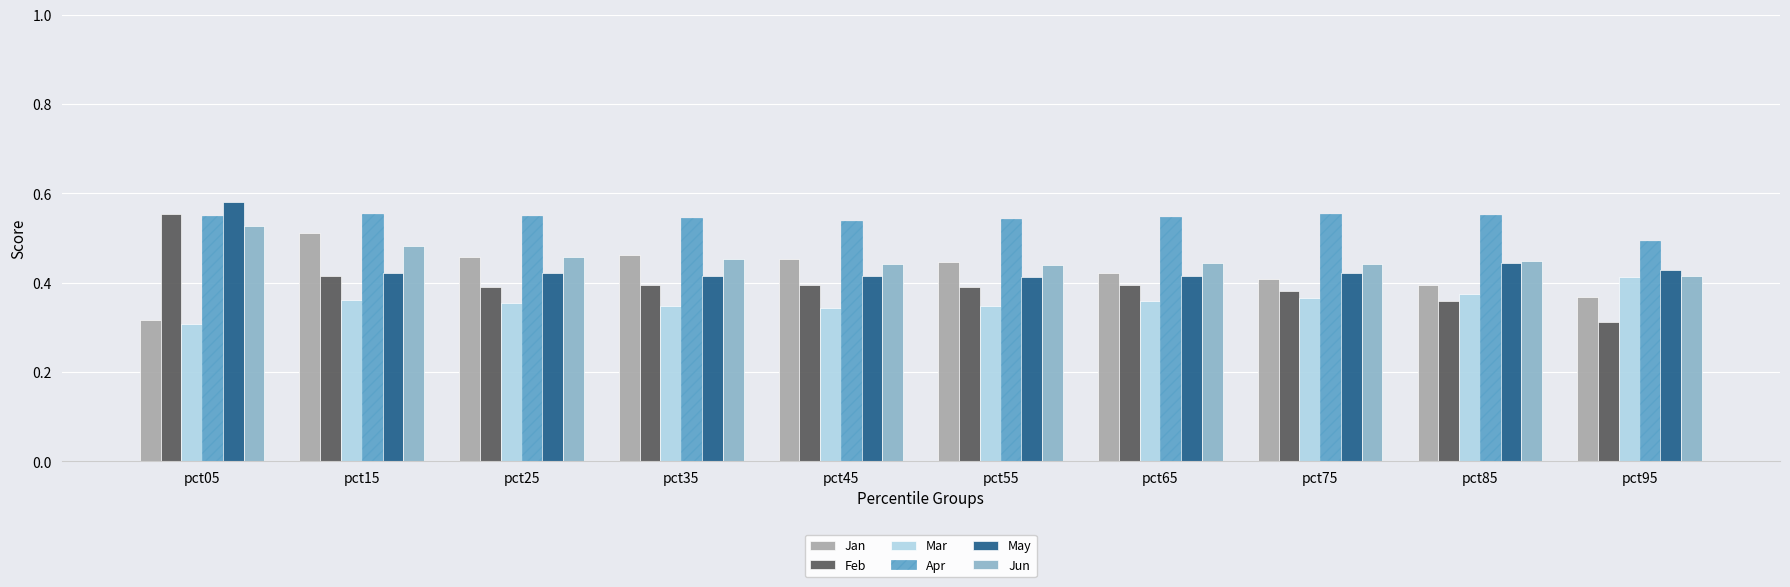

The Mar series shows 0.1 at pct65. True or false?

False